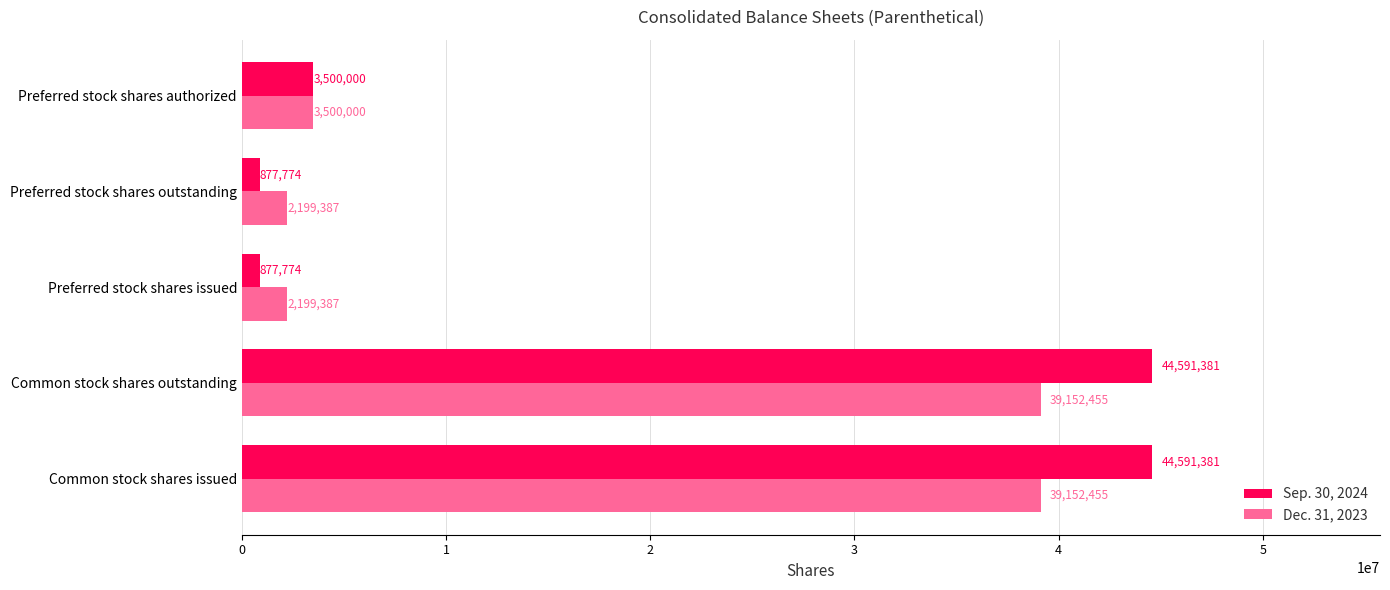

Where is Sep. 30, 2024 nearest to the value 22734577?

Preferred stock shares authorized